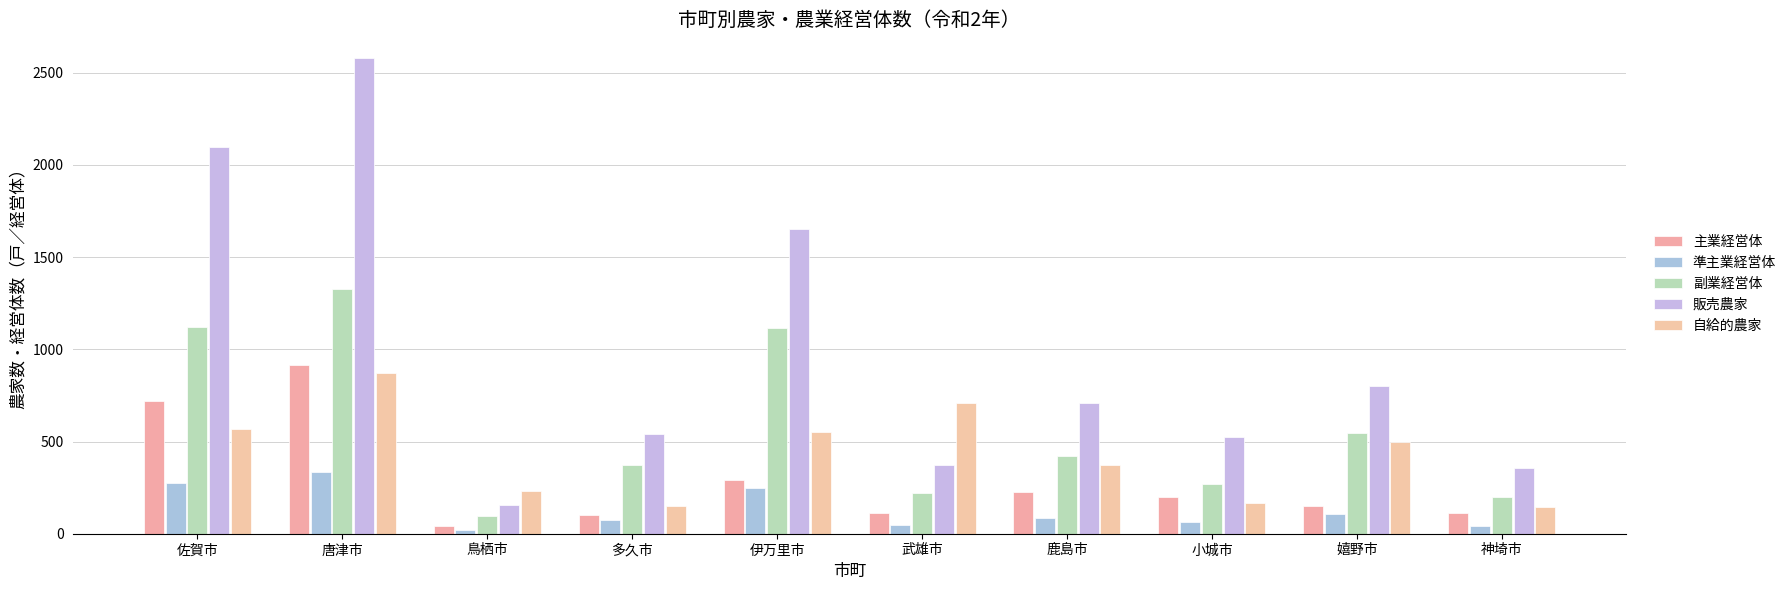

Reading left to right, extract all data points from this chart.

主業経営体: 717	917	42	104	289	112	225	201	148	114
準主業経営体: 276	334	18	73	250	49	83	65	108	43
副業経営体: 1121	1325	96	375	1117	219	422	268	547	200
販売農家: 2095	2579	155	541	1655	370	710	522	802	354
自給的農家: 567	870	230	153	551	709	373	169	500	145